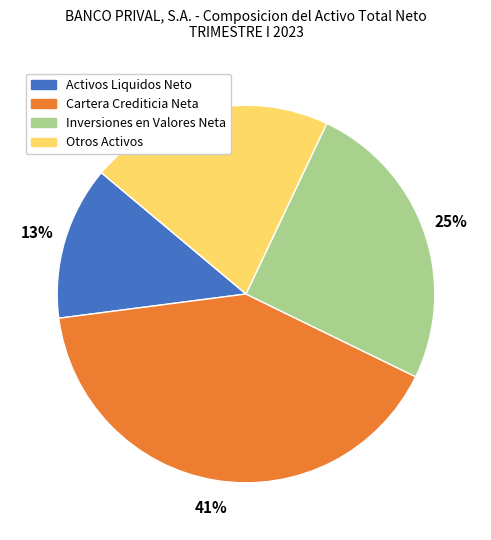

Is it true that Cartera Crediticia Neta is 41% of the pie?

True